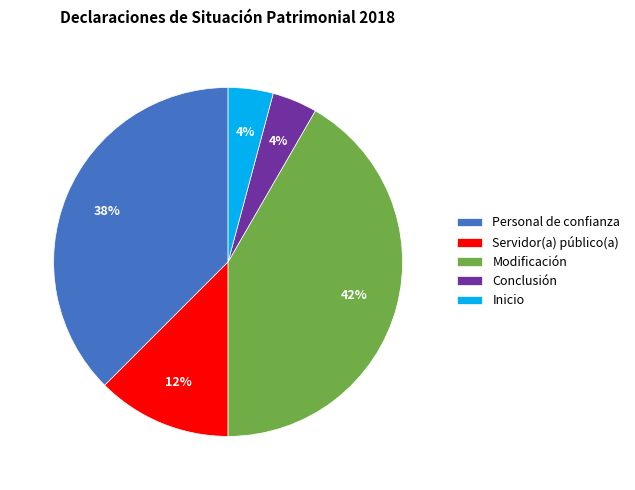

Which category has the biggest portion of the pie?

Modificación